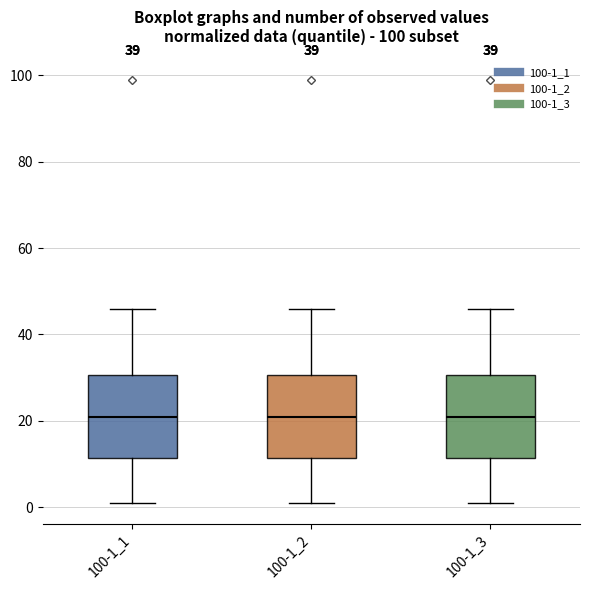

Reading left to right, read every box against the y-axis: the position of its median line, the range the box covers, and the ends of its whiskers. The values are not printed on the chart, so give them approximately, as read against the axis.

100-1_1: median 22, box 12 to 30, whiskers 2 to 46
100-1_2: median 22, box 12 to 30, whiskers 2 to 46
100-1_3: median 22, box 12 to 30, whiskers 2 to 46